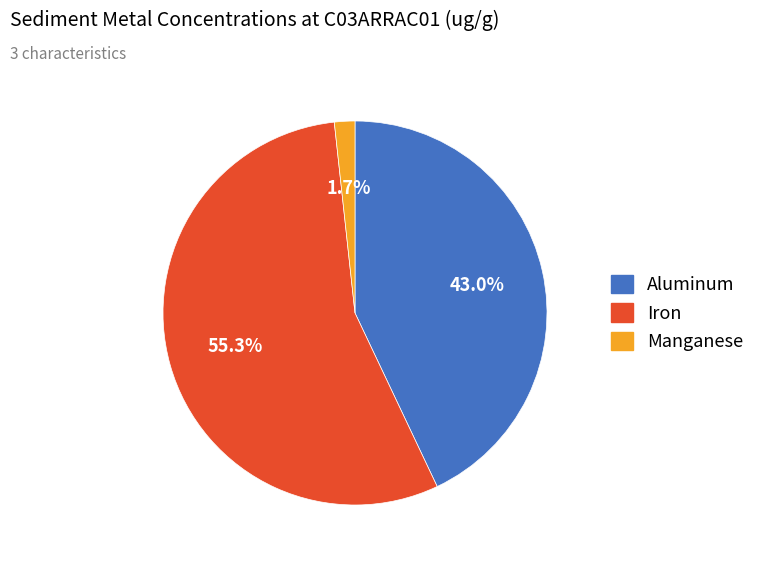

Is it true that Aluminum is 50% of the pie?

False